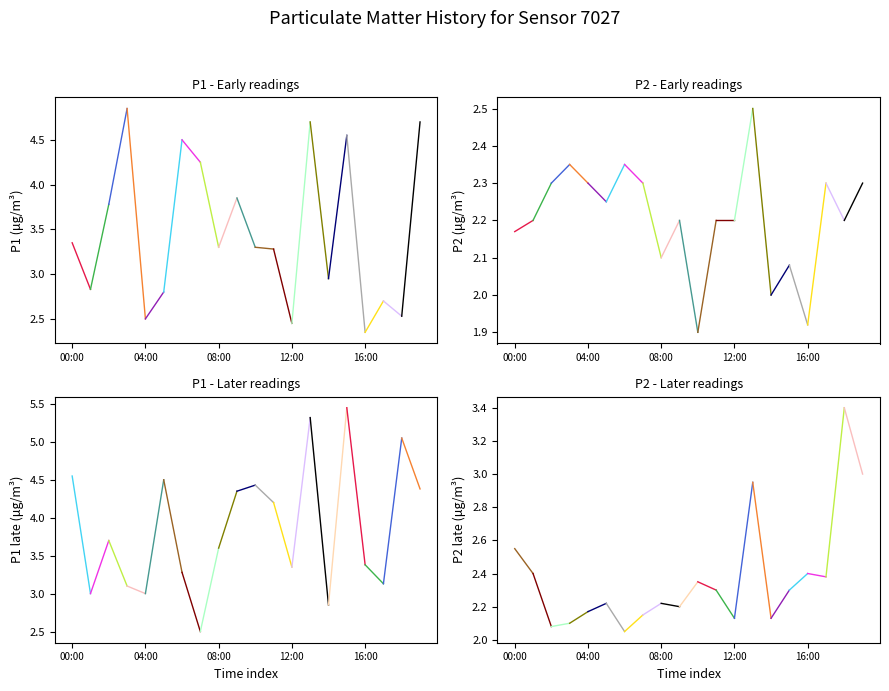

The value of P1_late at 10:00 is 7.4. True or false?

False